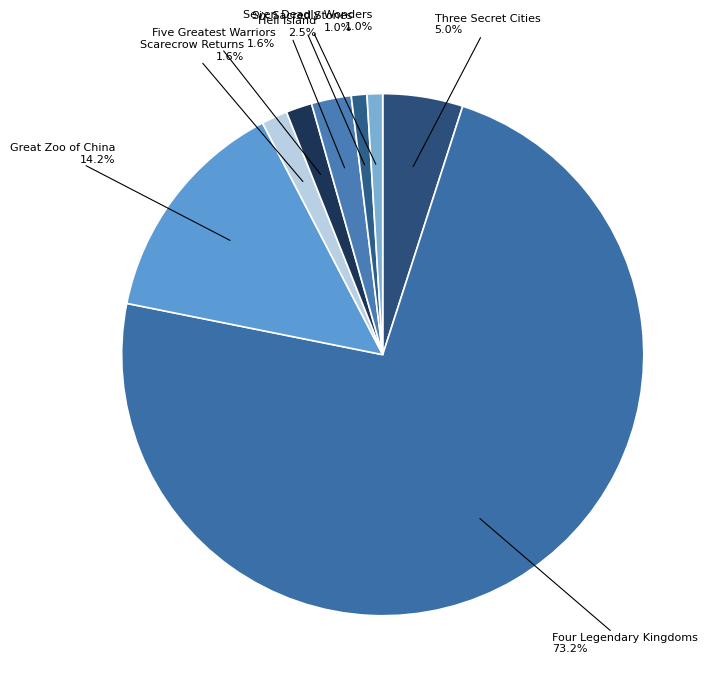

How many segments does this pie chart have?

8